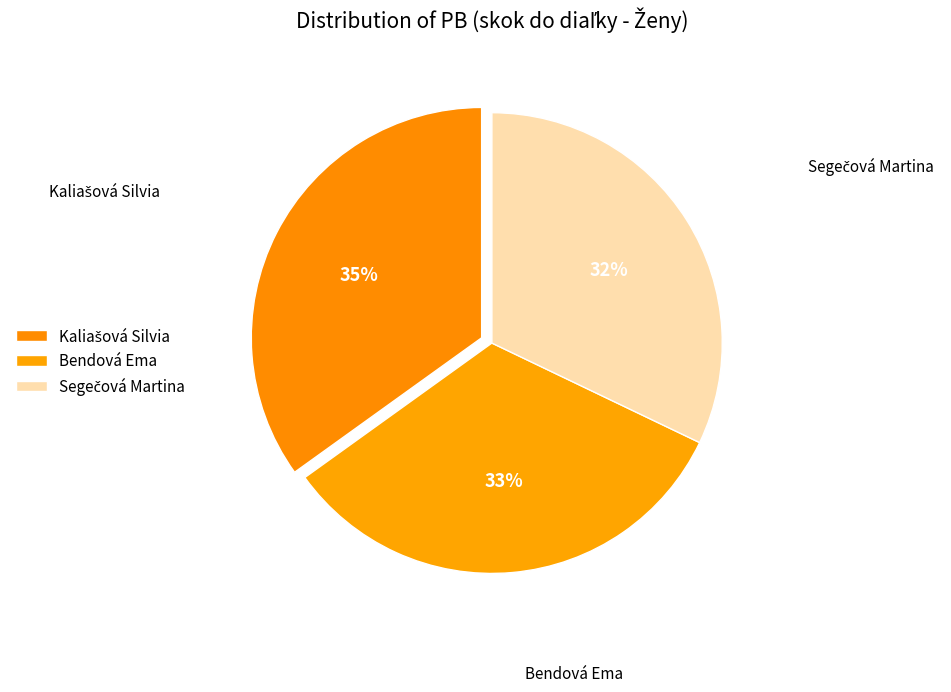

How many segments does this pie chart have?

3